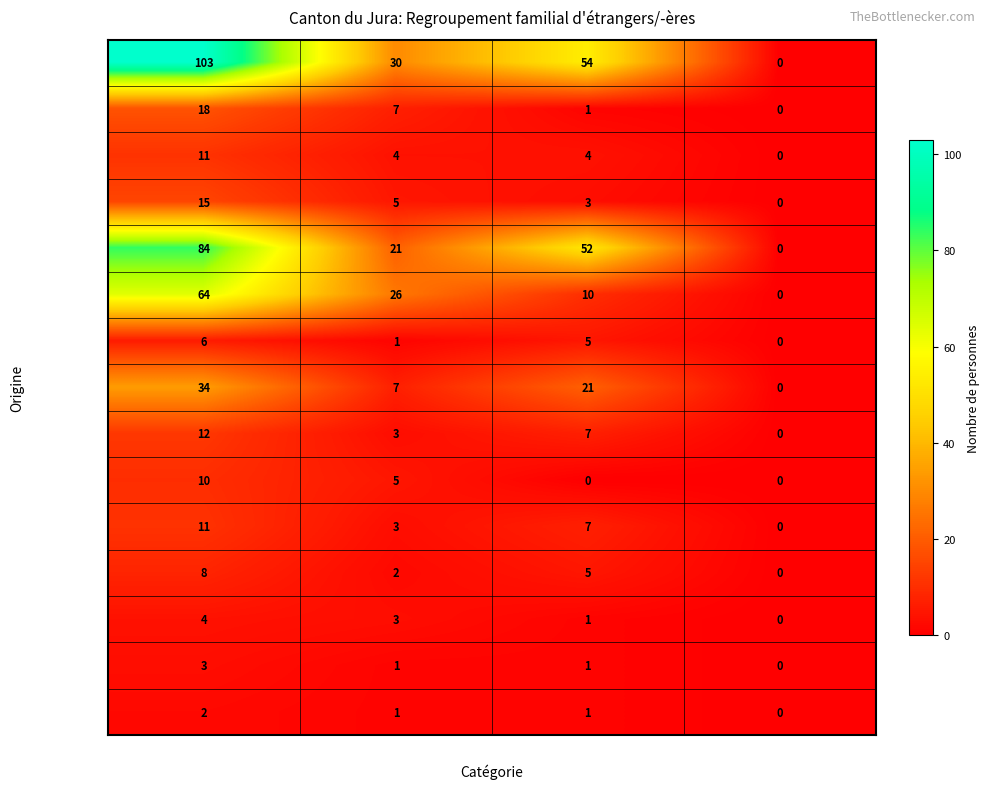

True or false: France has a value of -14 at Autre.

False